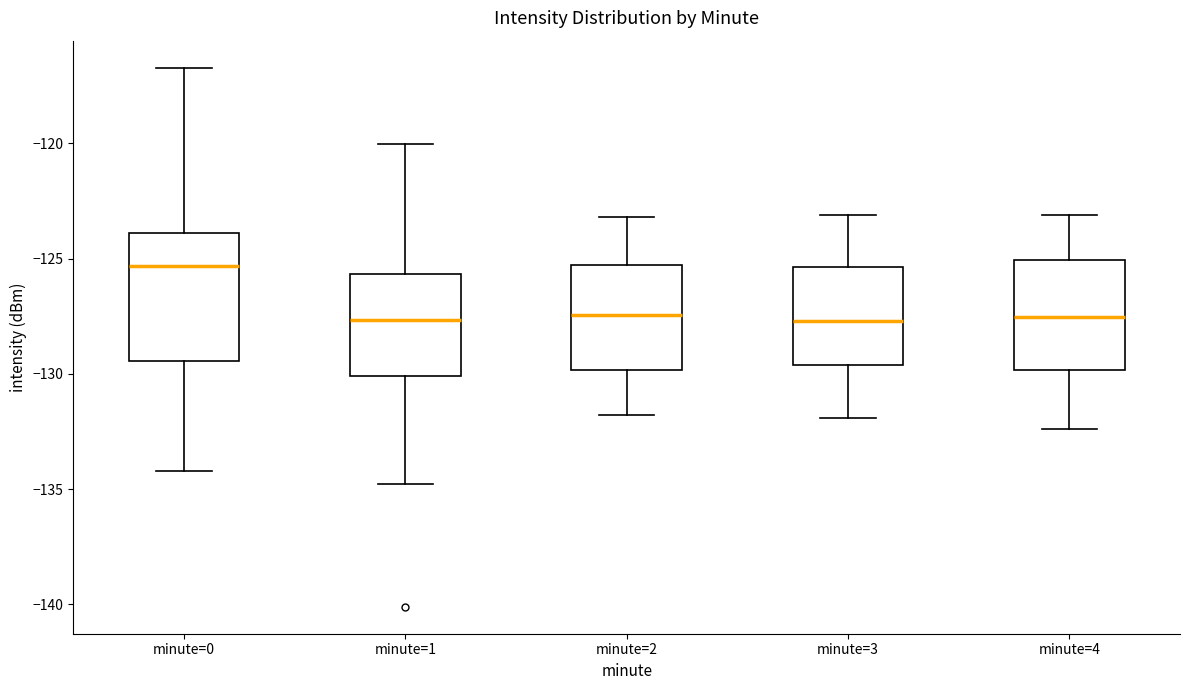

Reading left to right, transcribe this box plot: for each box, give where its median line is, the range the box spans, and where its two whiskers end, as read against the y-axis. The values are not printed on the chart, so give them approximately, as read against the axis.

minute=0: median -125.5, box -129.5 to -124.0, whiskers -134.0 to -116.5
minute=1: median -127.5, box -130.0 to -125.5, whiskers -135.0 to -120.0
minute=2: median -127.5, box -130.0 to -125.5, whiskers -132.0 to -123.0
minute=3: median -127.5, box -129.5 to -125.5, whiskers -132.0 to -123.0
minute=4: median -127.5, box -130.0 to -125.0, whiskers -132.5 to -123.0